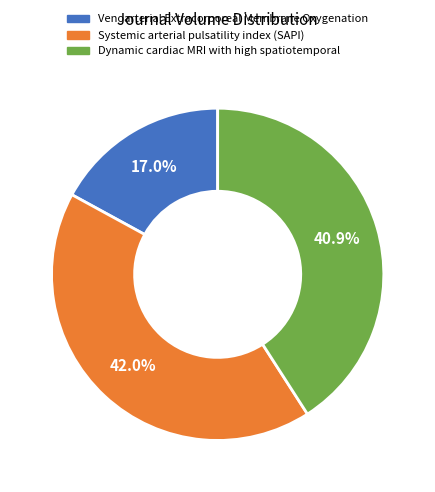

Count the number of slices in the pie.

3